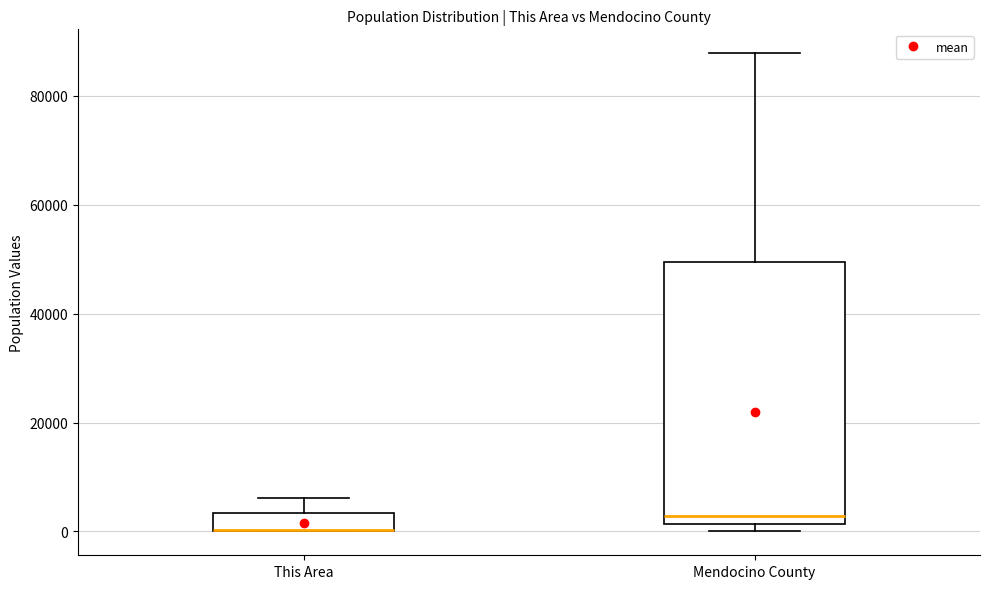

Reading left to right, read every box against the y-axis: the position of its median line, the range the box covers, and the ends of its whiskers. The values are not printed on the chart, so give them approximately, as read against the axis.

This Area: median 0 (drawn on the box's lower edge), box 0 to 4000, whiskers 0 to 6000
Mendocino County: median 2000 (just above the box's lower edge), box 2000 to 50000, whiskers 0 to 88000